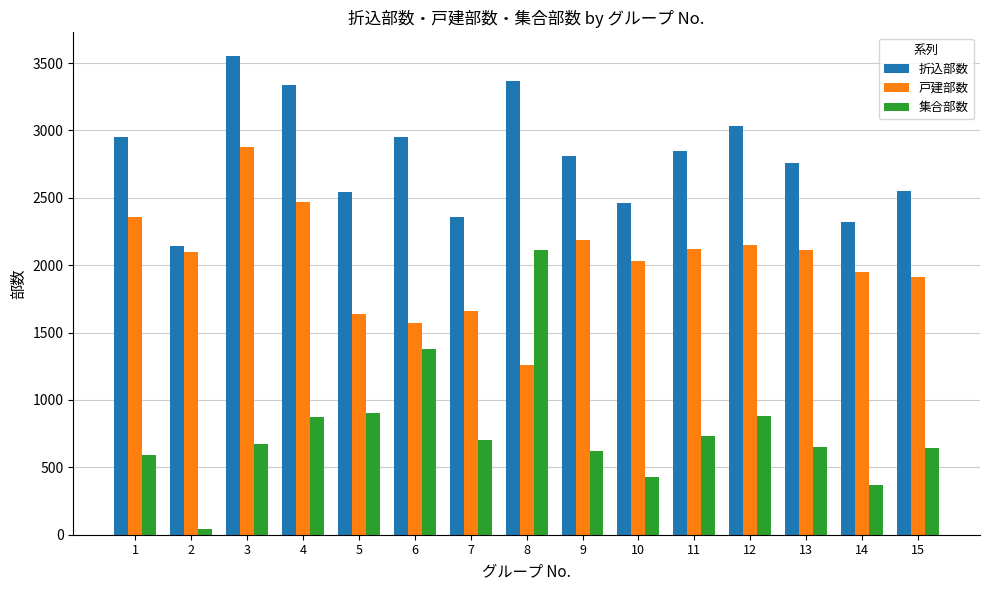

List the series in order of their peak value, lowest first.

集合部数, 戸建部数, 折込部数